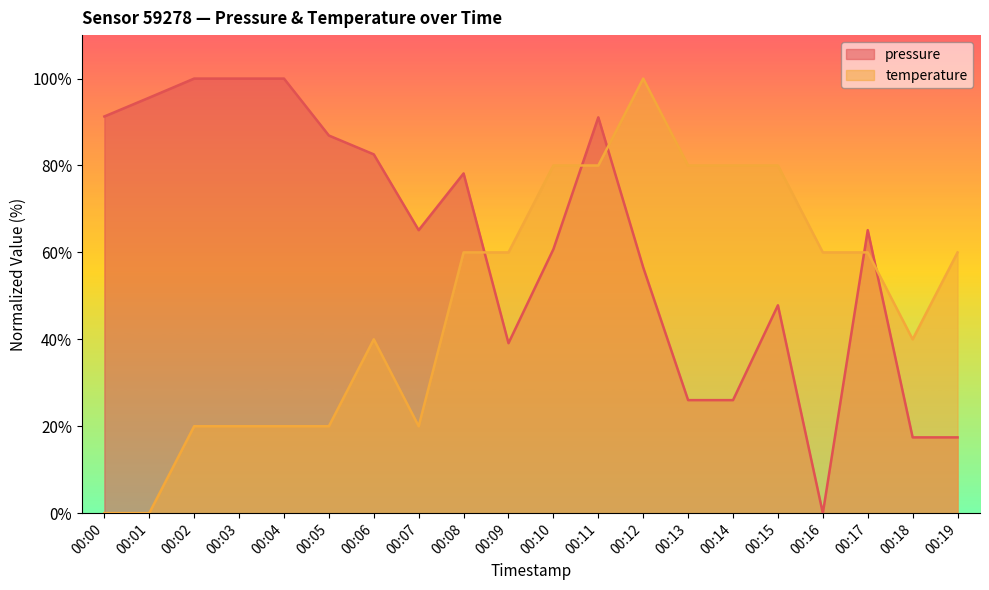

How many times do pressure and temperature cross each other?

5